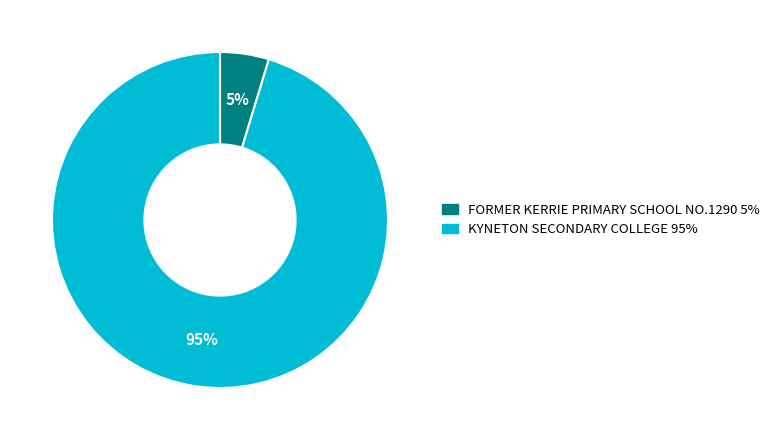

Does any single category account for the majority?

Yes